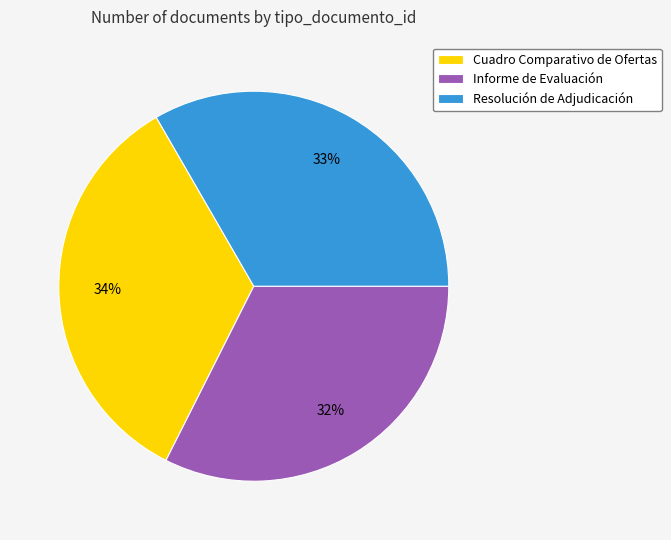

Count the number of slices in the pie.

3